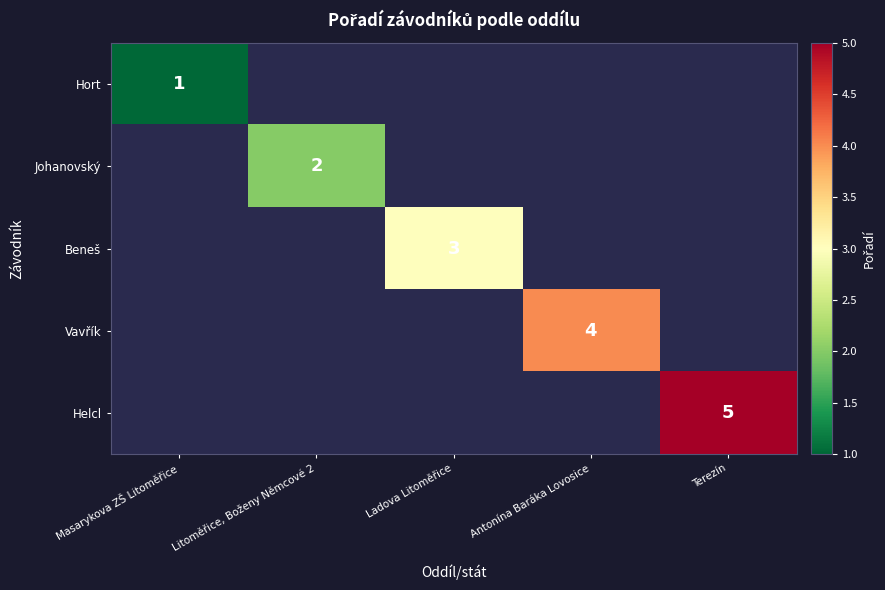

List the series in order of their overall mean, lowest first.

Hort, Johanovský, Beneš, Vavřík, Helcl